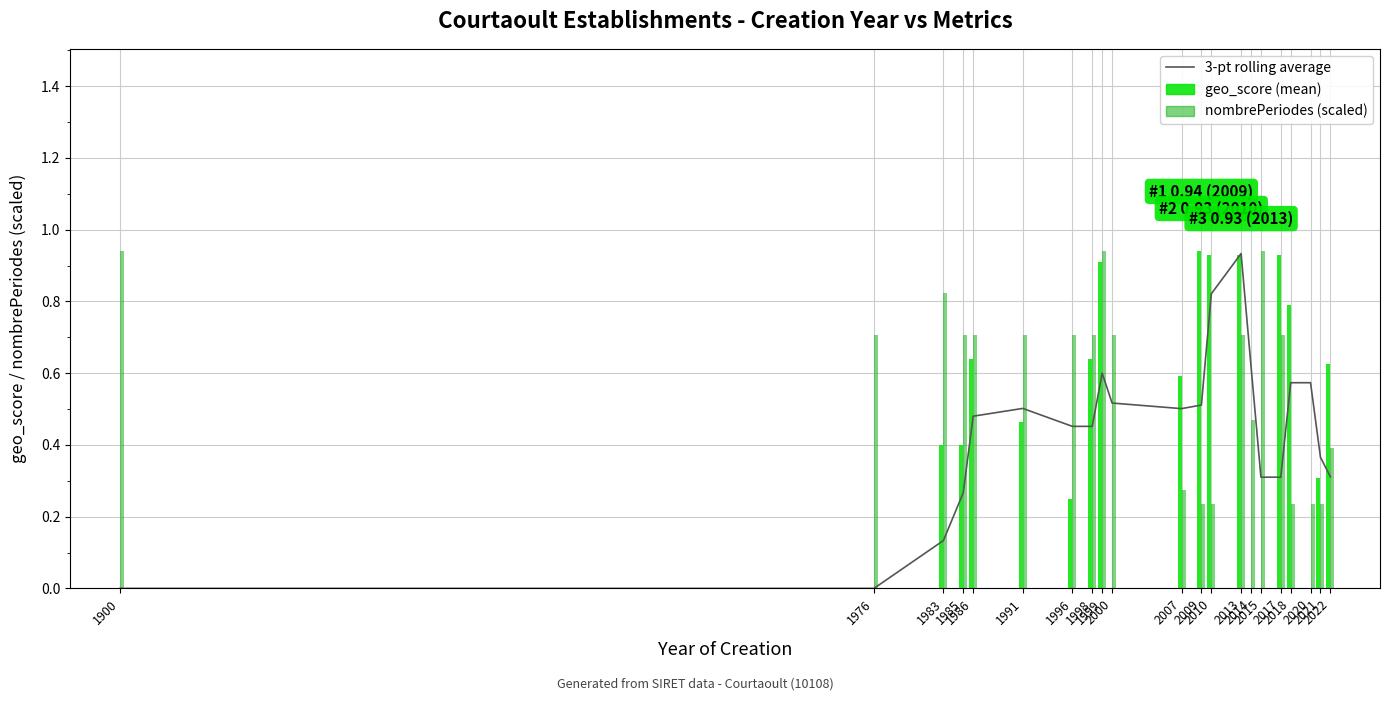

Reading left to right, extract all data points from this chart.

3-pt rolling average (geo_score): 1900=0.0	1976=0.0	1983=0.1	1985=0.3	1986=0.5	1991=0.5	1996=0.5	1998=0.5	1999=0.6	2000=0.5	2007=0.5	2009=0.5	2010=0.8	2013=0.9	2014=0.6	2015=0.3	2017=0.3	2018=0.6	2020=0.6	2021=0.4	2022=0.3
geo_score (mean): 1900=0.0	1976=0.0	1983=0.4	1985=0.4	1986=0.6	1991=0.5	1996=0.2	1998=0.6	1999=0.9	2000=0.0	2007=0.6	2009=0.9	2010=0.9	2013=0.9	2014=0.0	2015=0.0	2017=0.9	2018=0.8	2020=0.0	2021=0.3	2022=0.6
nombrePeriodes (mean, scaled): 1900=0.9	1976=0.7	1983=0.8	1985=0.7	1986=0.7	1991=0.7	1996=0.7	1998=0.7	1999=0.9	2000=0.7	2007=0.3	2009=0.2	2010=0.2	2013=0.7	2014=0.5	2015=0.9	2017=0.7	2018=0.2	2020=0.2	2021=0.2	2022=0.4